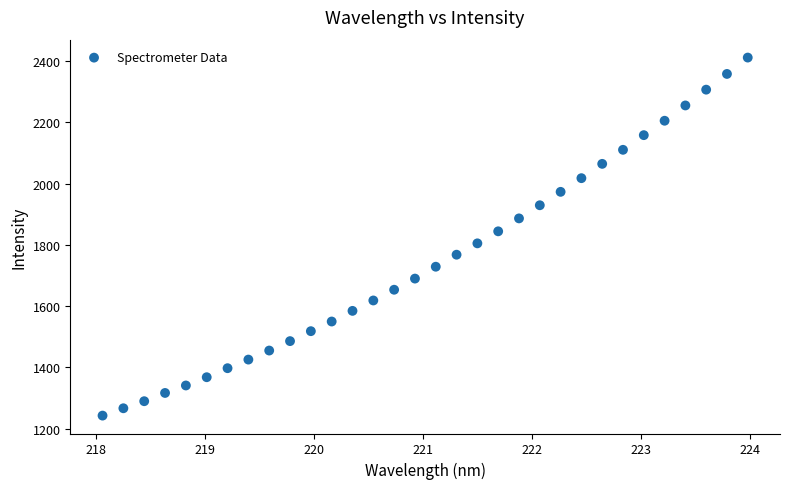

What is the range of X values (max minus min)?

5.9